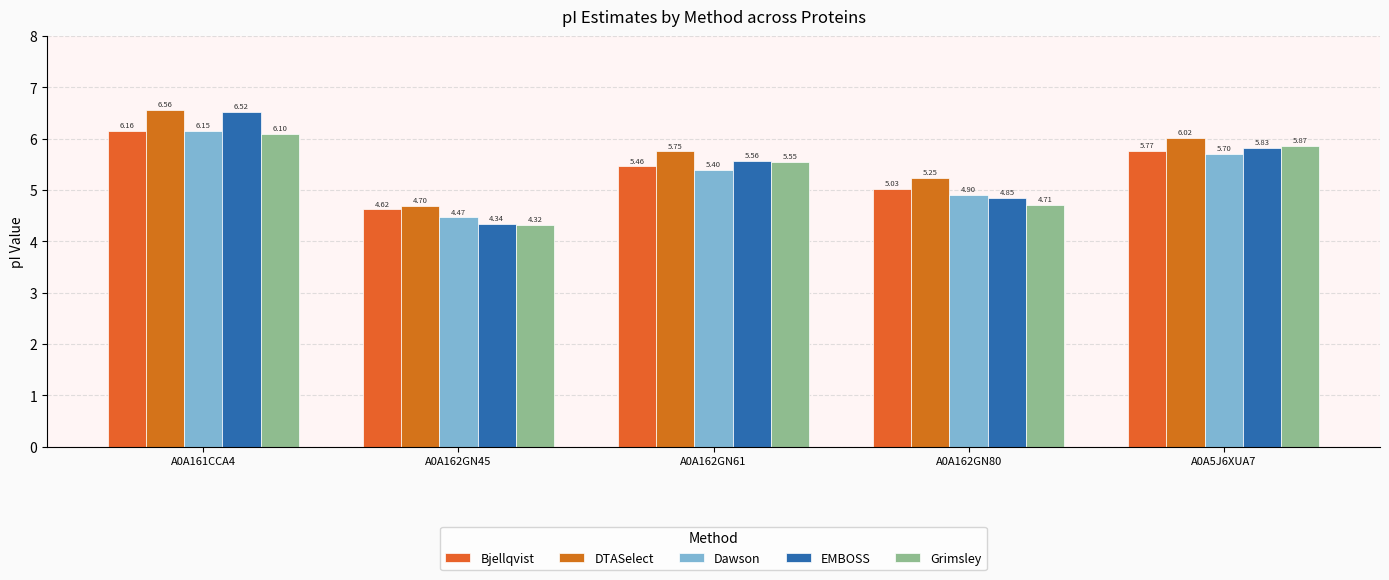

Reading left to right, list all the values displayed in this chart.

Bjellqvist: 6.2	4.6	5.5	5.0	5.8
DTASelect: 6.6	4.7	5.8	5.2	6.0
Dawson: 6.1	4.5	5.4	4.9	5.7
EMBOSS: 6.5	4.3	5.6	4.9	5.8
Grimsley: 6.1	4.3	5.5	4.7	5.9